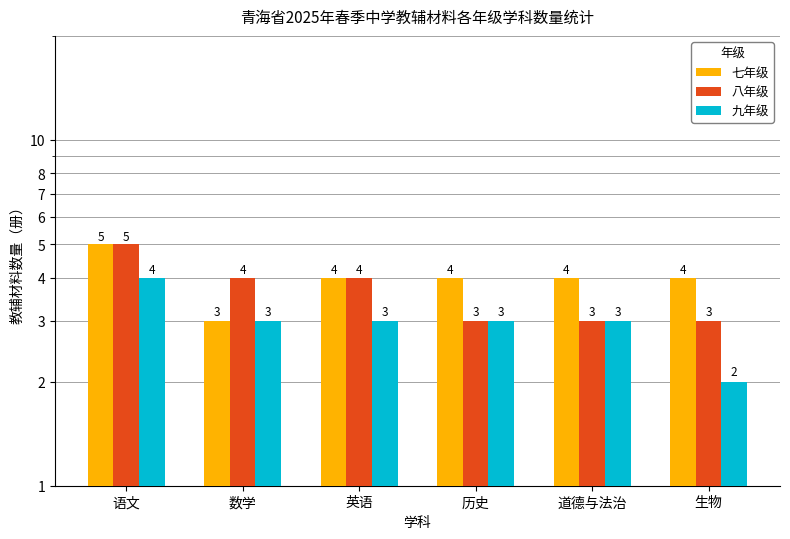

Reading left to right, list all the values displayed in this chart.

七年级: 5	3	4	4	4	4
八年级: 5	4	4	3	3	3
九年级: 4	3	3	3	3	2